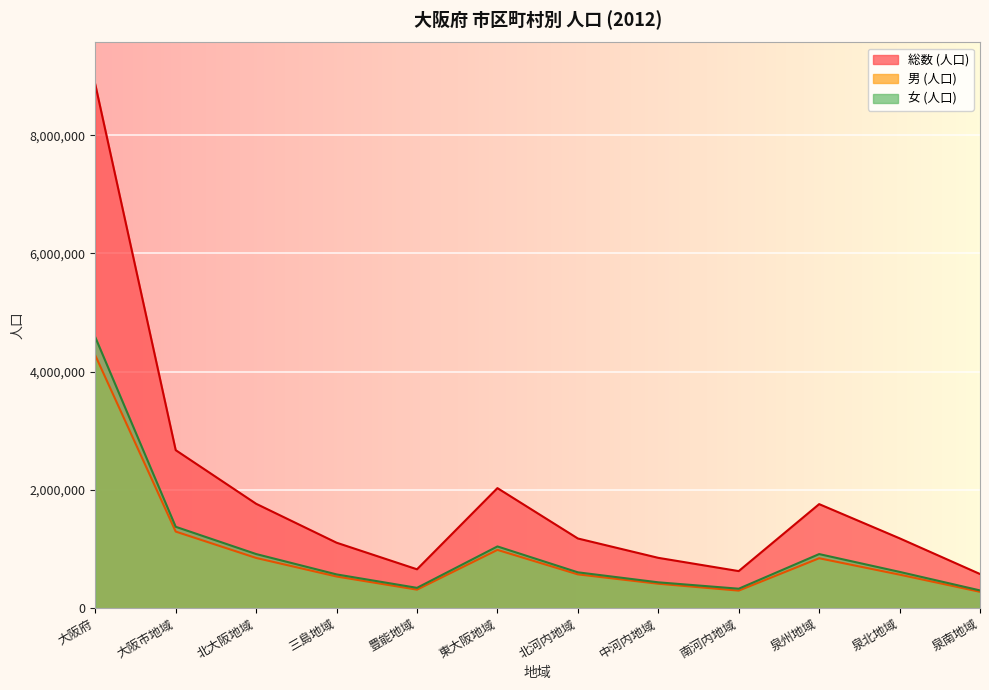

What is the spread (max minus min) of values at 泉州地域?

915540